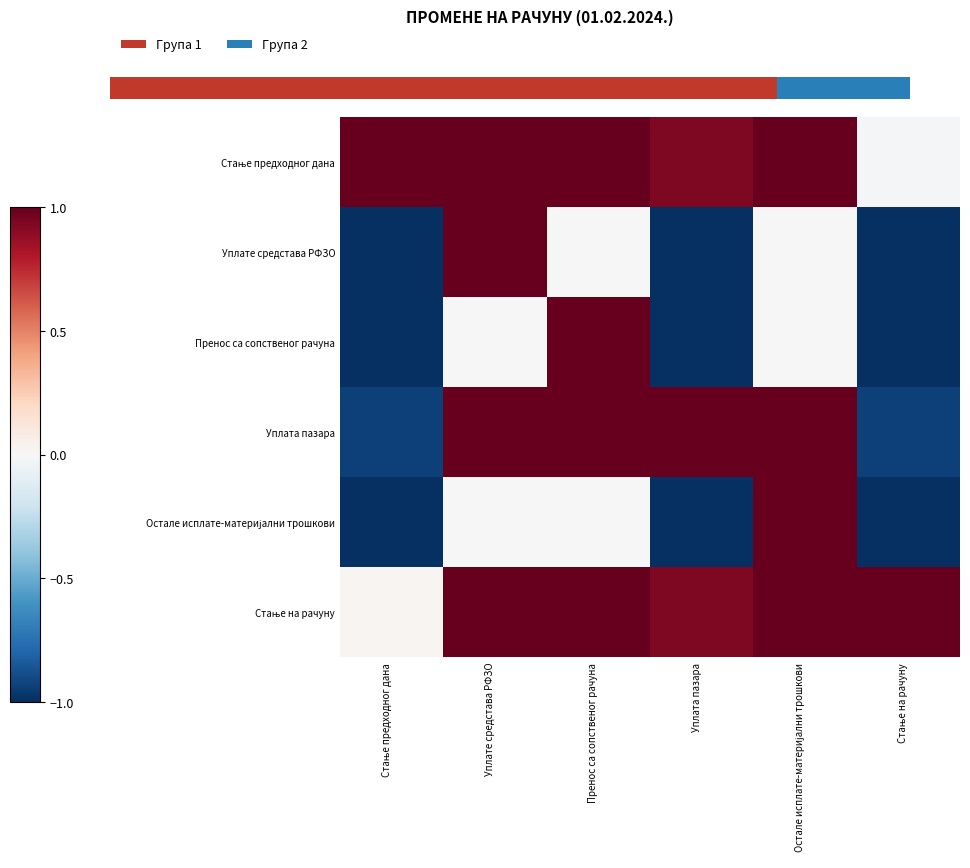

The value of Стање предходног дана at Уплате средстава РФЗО is 1.0. True or false?

True